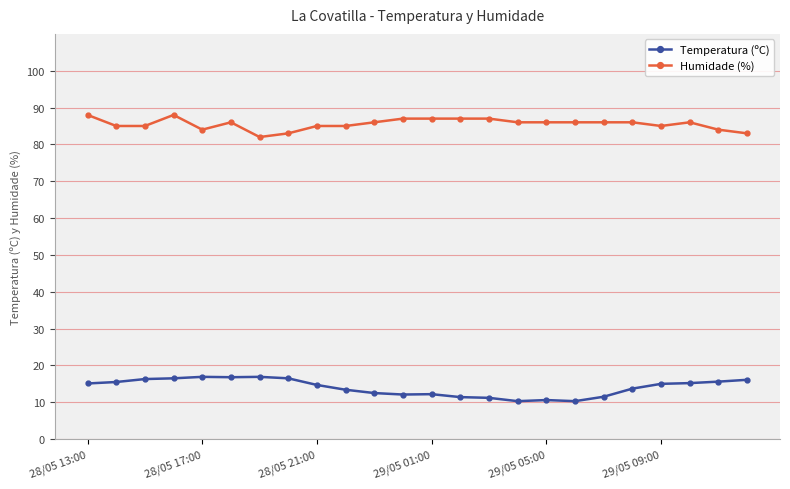

True or false: Humidade (%) has more than 0 points higher than both neighbors.

True